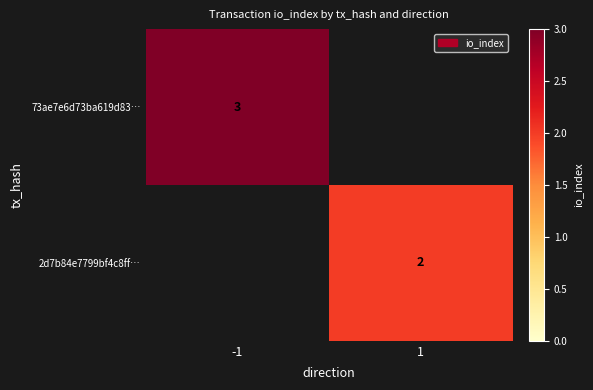

True or false: 73ae7e6d73ba619d83… has a value of 2.0 at -1.

False